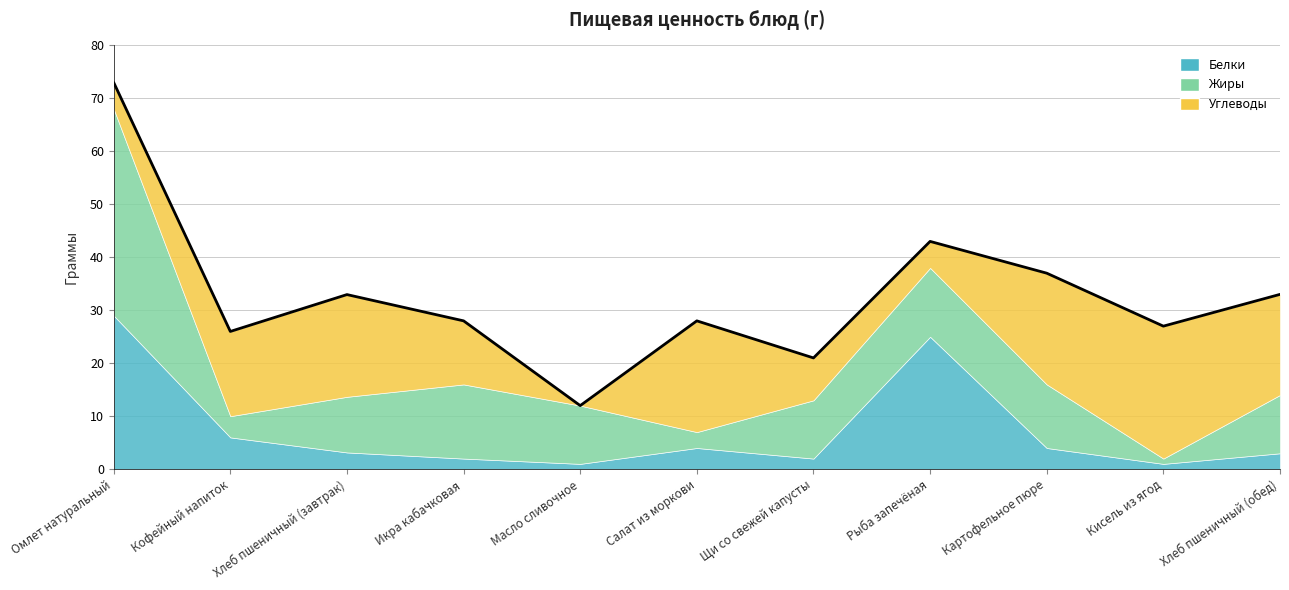

Reading left to right, transcribe all the data shown in this chart.

Белки: Омлет натуральный=29.0	Кофейный напиток=6.0	Хлеб пшеничный (завтрак)=3.2	Икра кабачковая=2.0	Масло сливочное=1.0	Салат из моркови=4.0	Щи со свежей капусты=2.0	Рыба запечёная=25.0	Картофельное пюре=4.0	Кисель из ягод=1.0	Хлеб пшеничный (обед)=3.0
Жиры: Омлет натуральный=39.0	Кофейный напиток=4.0	Хлеб пшеничный (завтрак)=10.5	Икра кабачковая=14.0	Масло сливочное=11.0	Салат из моркови=3.0	Щи со свежей капусты=11.0	Рыба запечёная=13.0	Картофельное пюре=12.0	Кисель из ягод=1.0	Хлеб пшеничный (обед)=11.0
Углеводы: Омлет натуральный=5.0	Кофейный напиток=16.0	Хлеб пшеничный (завтрак)=19.3	Икра кабачковая=12.0	Масло сливочное=0.0	Салат из моркови=21.0	Щи со свежей капусты=8.0	Рыба запечёная=5.0	Картофельное пюре=21.0	Кисель из ягод=25.0	Хлеб пшеничный (обед)=19.0